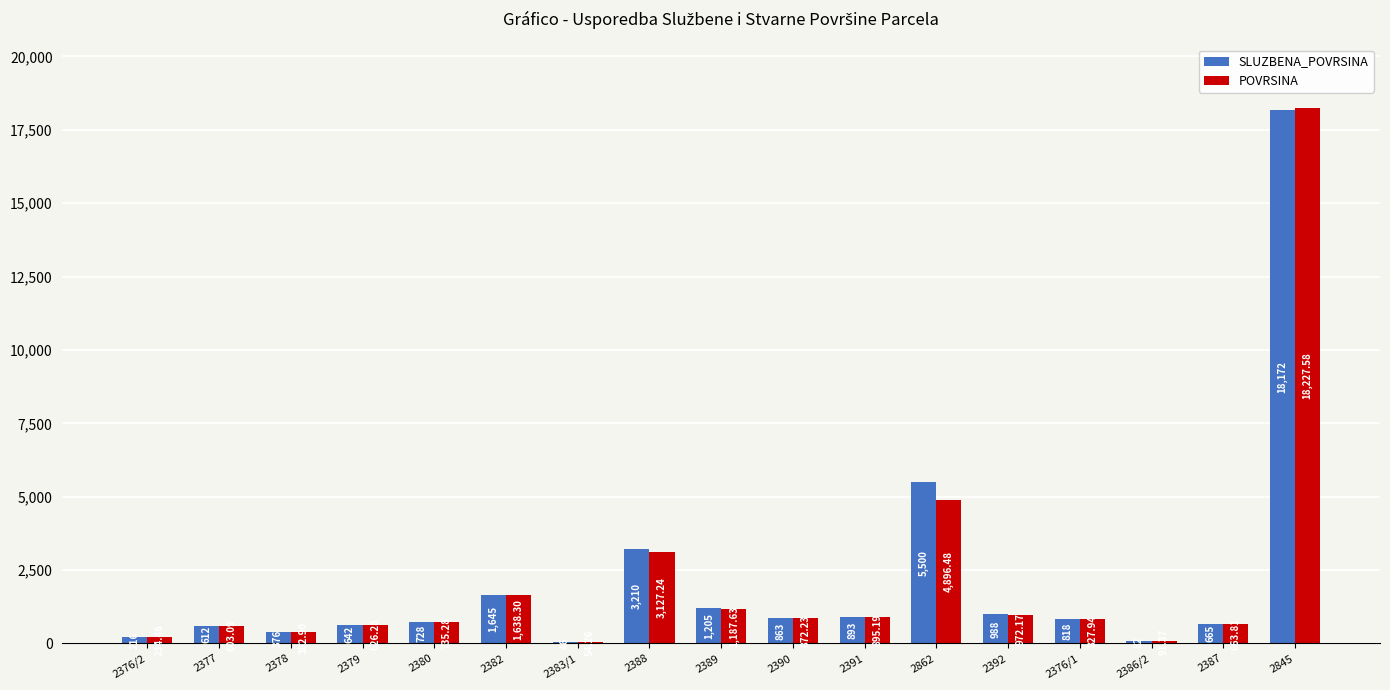

Which series has the largest total across all categories?

SLUZBENA_POVRSINA